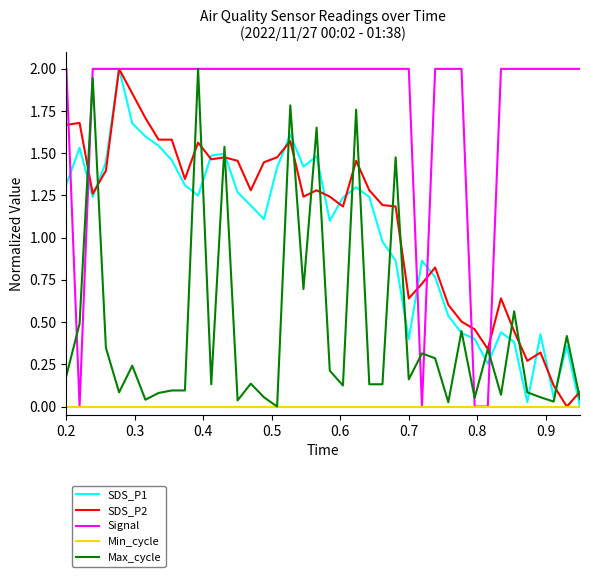

How many categories are shown in the chart?

40